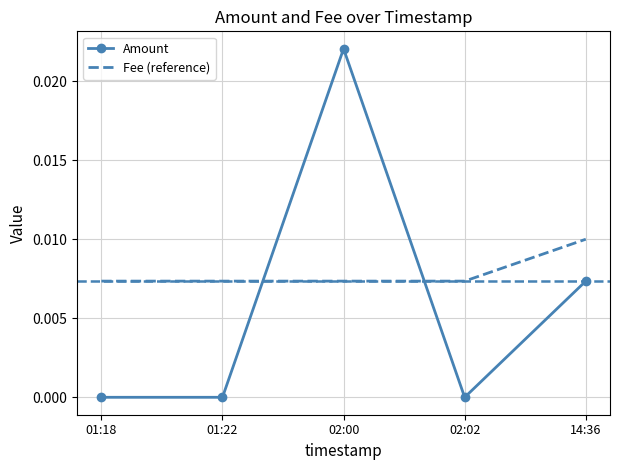

How many Fee (reference) values are between 0 and 1?

5